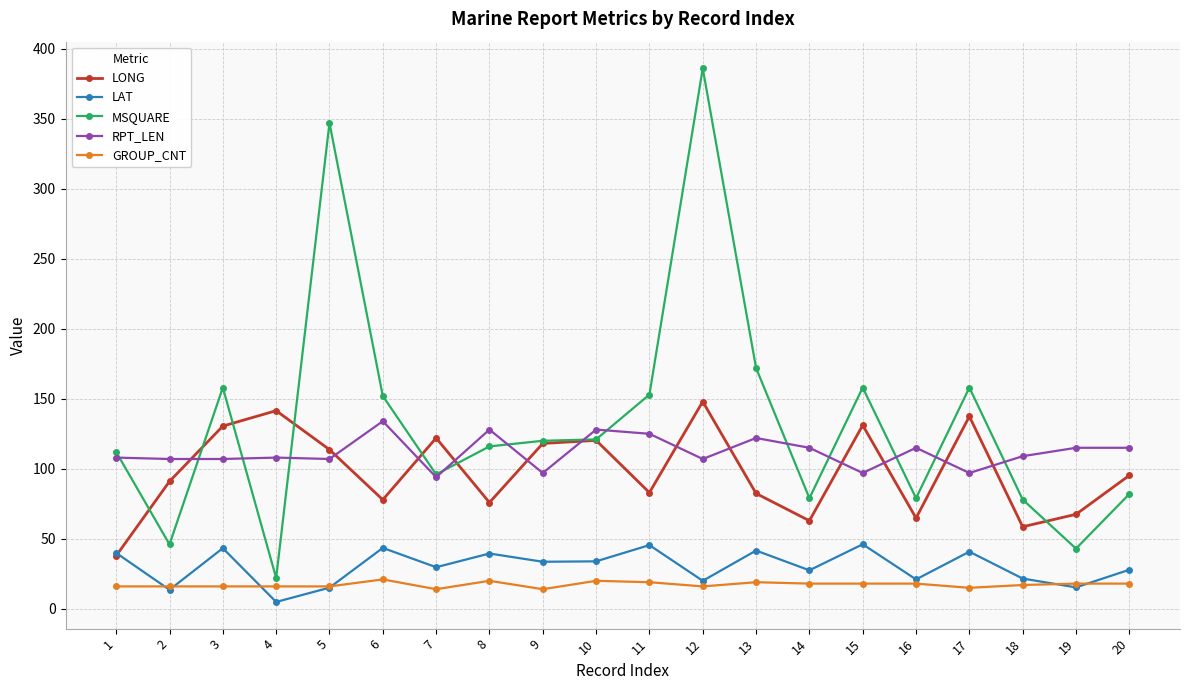

Is this an area chart (filled region under the line)?

No